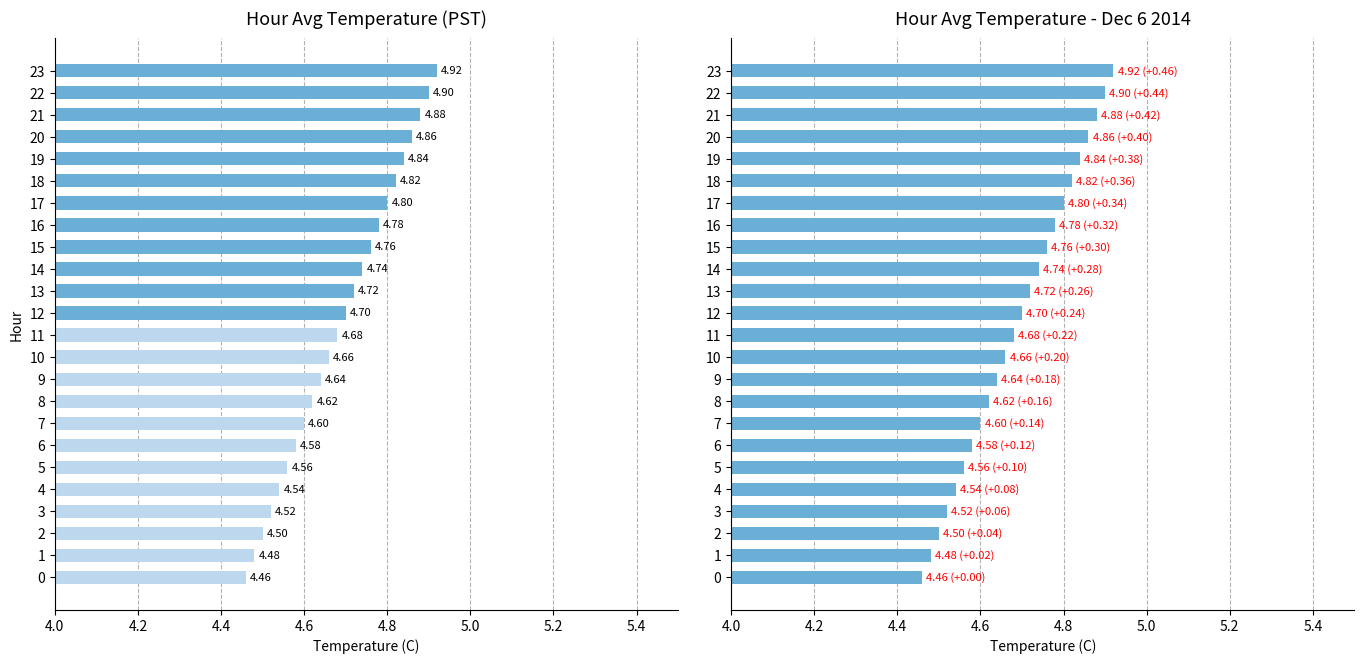

The chart shows a value of 4.9 at 20. True or false?

True